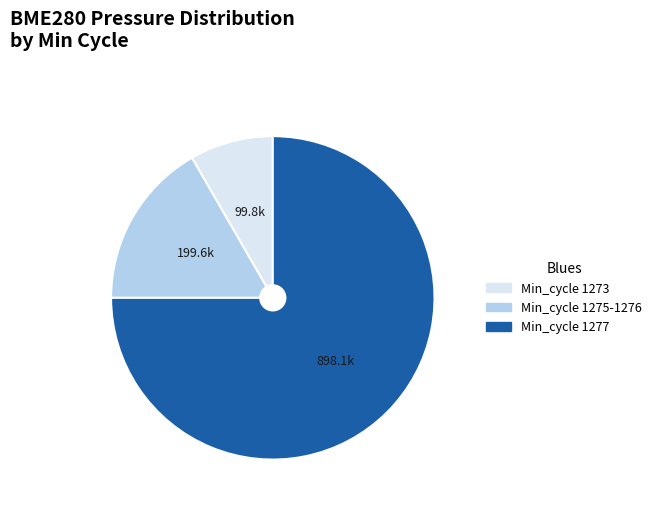

Is there a majority slice in this chart?

Yes